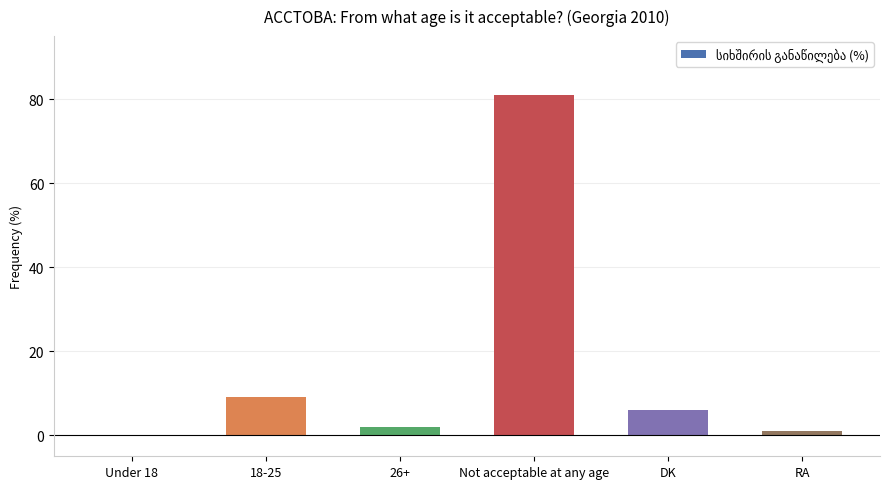

The chart shows a value of 2 at DK. True or false?

False